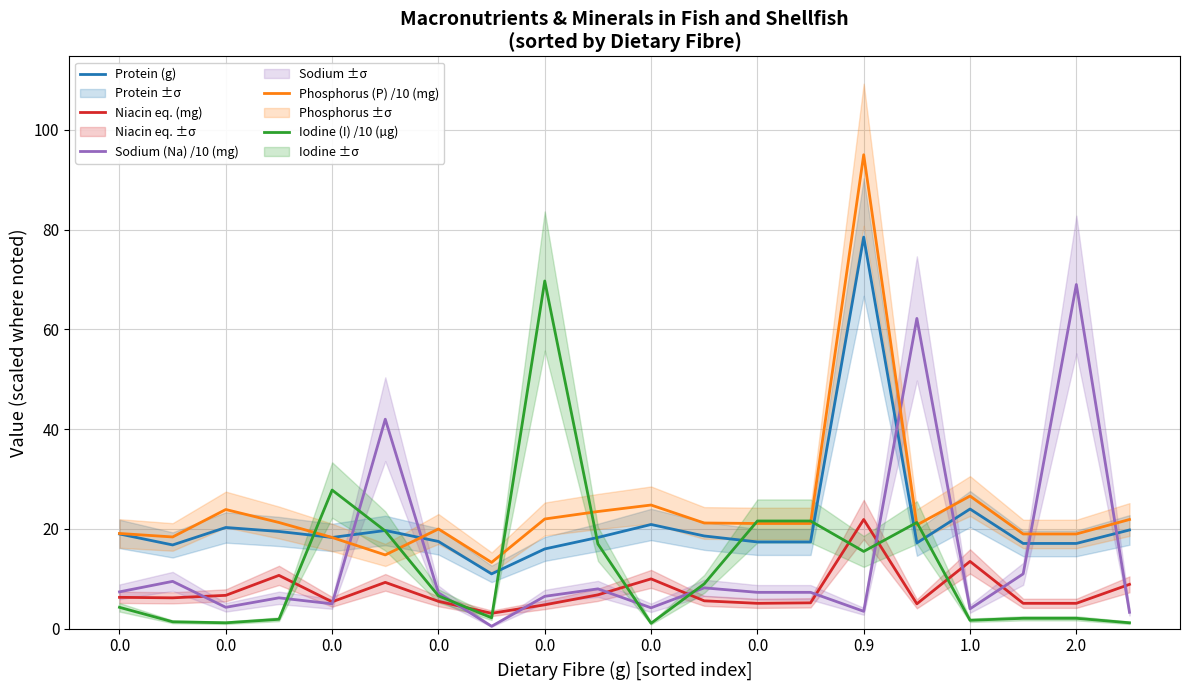

What are all the series names shown in the legend?

Protein (g), Niacin eq. (mg), Sodium (Na) /10 (mg), Phosphorus (P) /10 (mg), Iodine (I) /10 (µg)